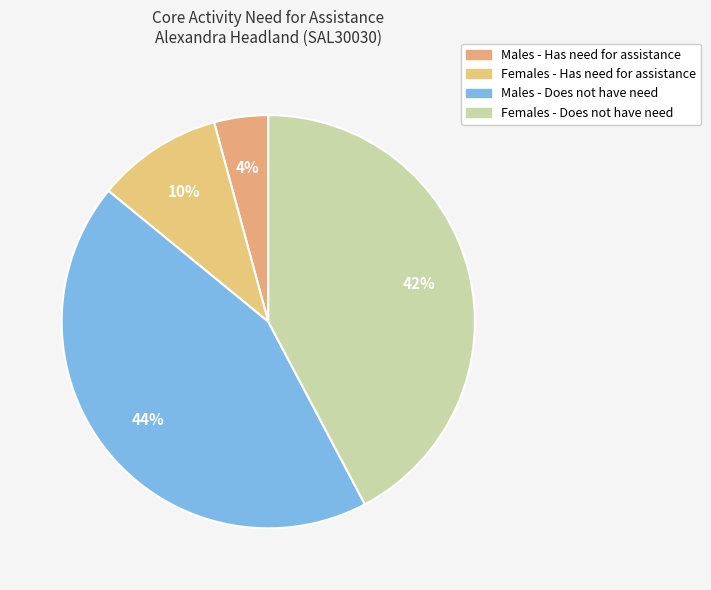

The Males - Does not have need slice represents 44% of the pie. True or false?

True